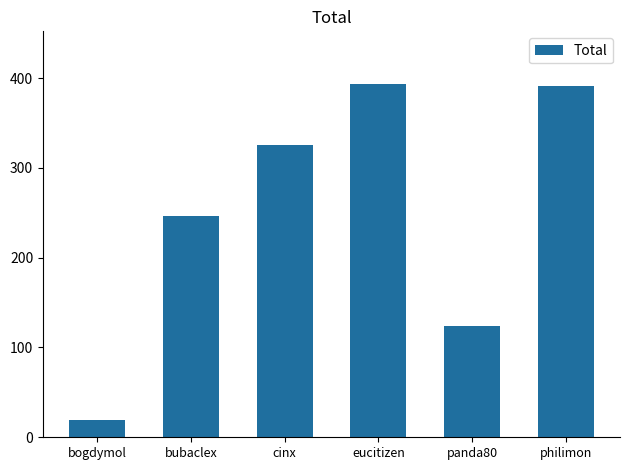

What is the difference between the second highest and minimum values?

371.5